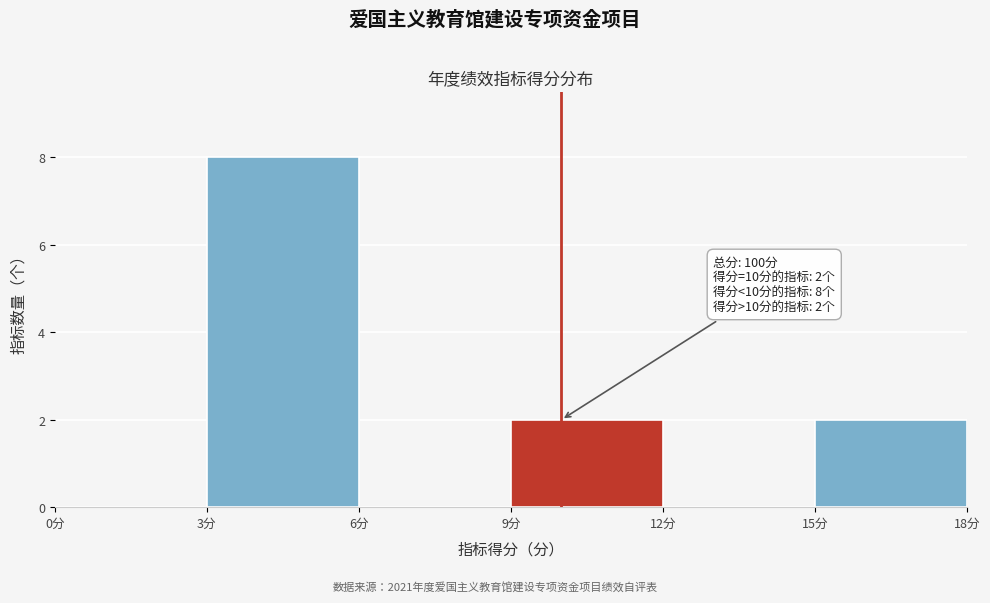

Which range on the x-axis has the tallest bar?

3 to 6